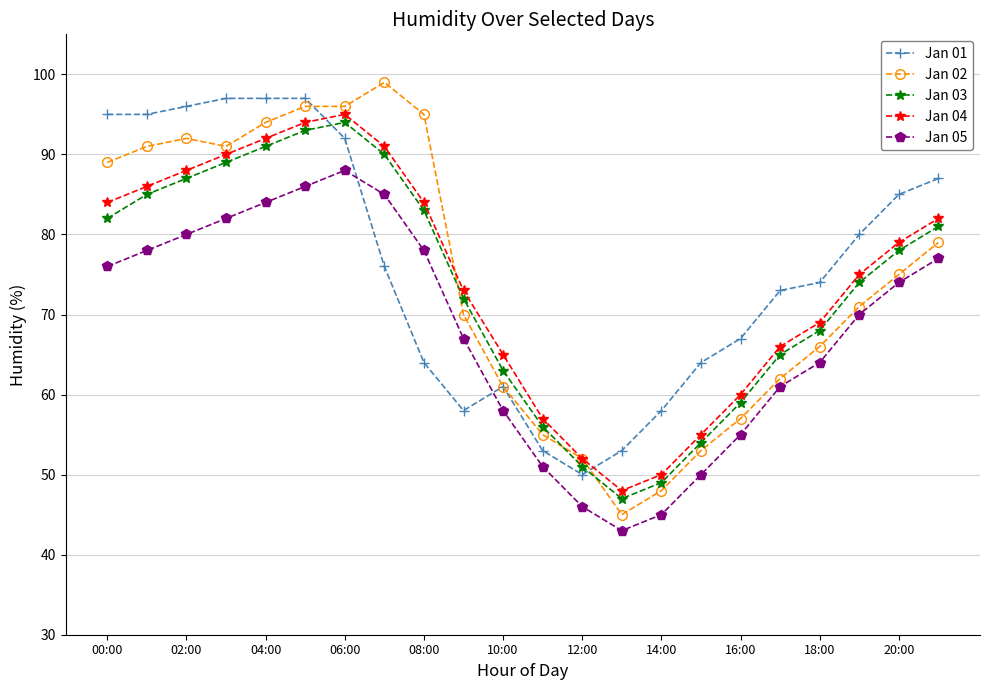

Count the number of categories in the chart.

22